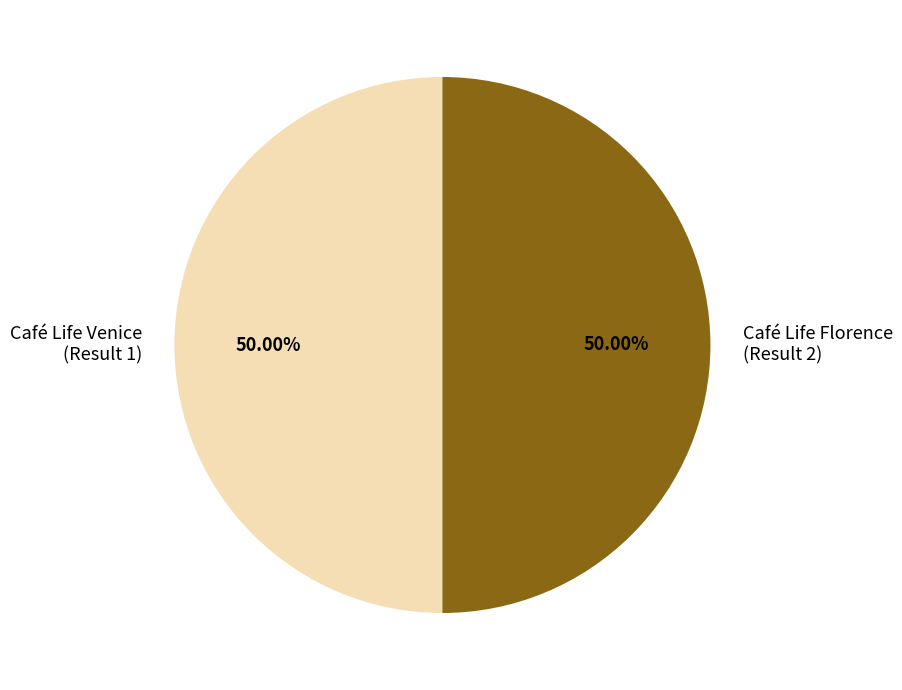

Approximately how many times larger is the value at Café Life Venice (Result 1) compared to Café Life Florence (Result 2)?

1.0